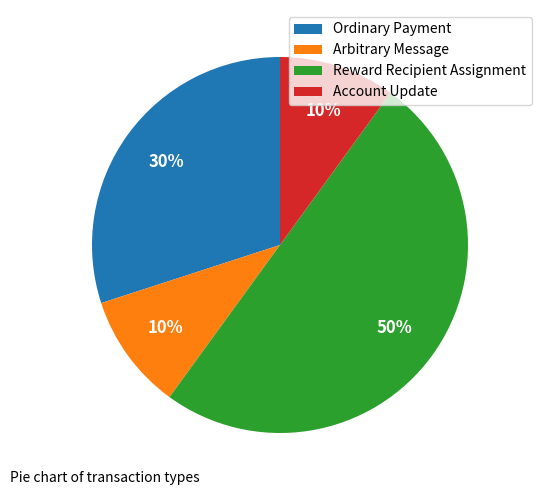

To the nearest percent, what is the average slice percentage?

25%